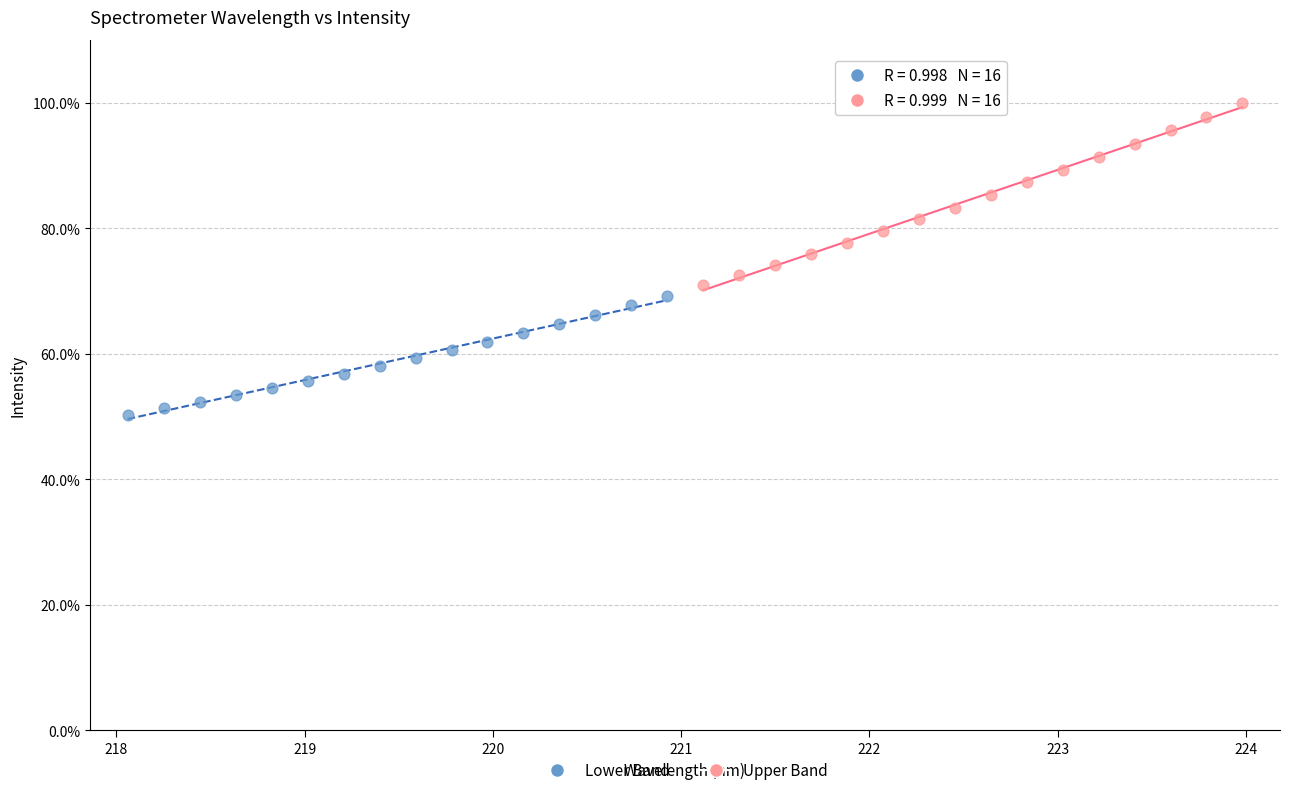

Which series contains the highest Y value?

Upper Band